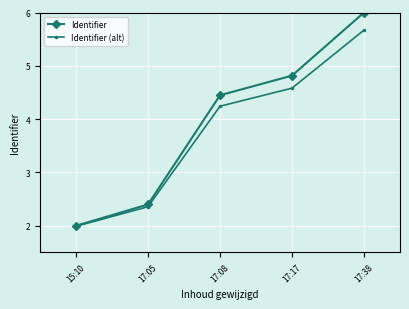

What is the maximum value for Identifier?

6.0